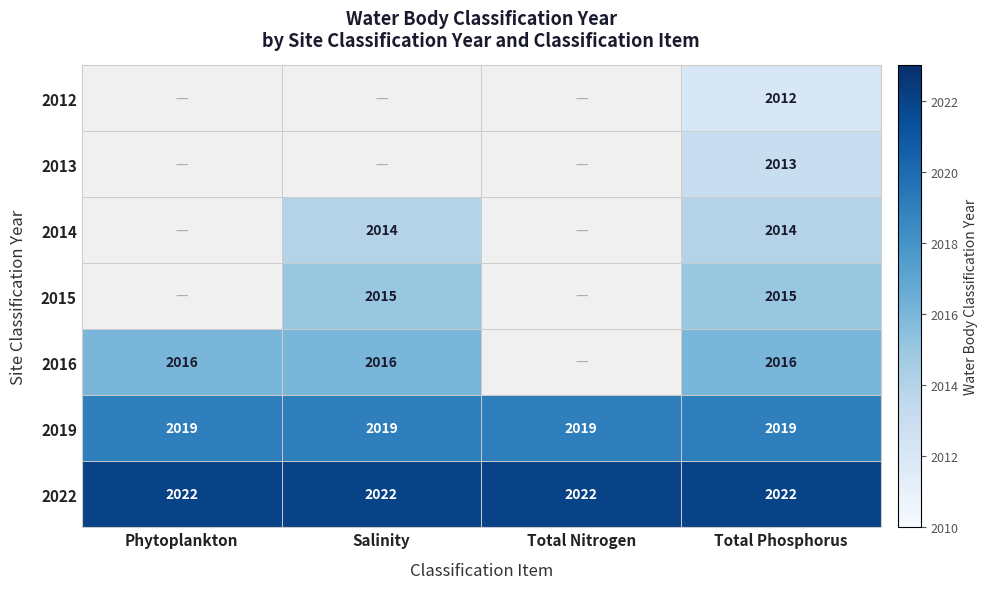

What is the sum of the 2016 values at Salinity and Total Phosphorus?

4032